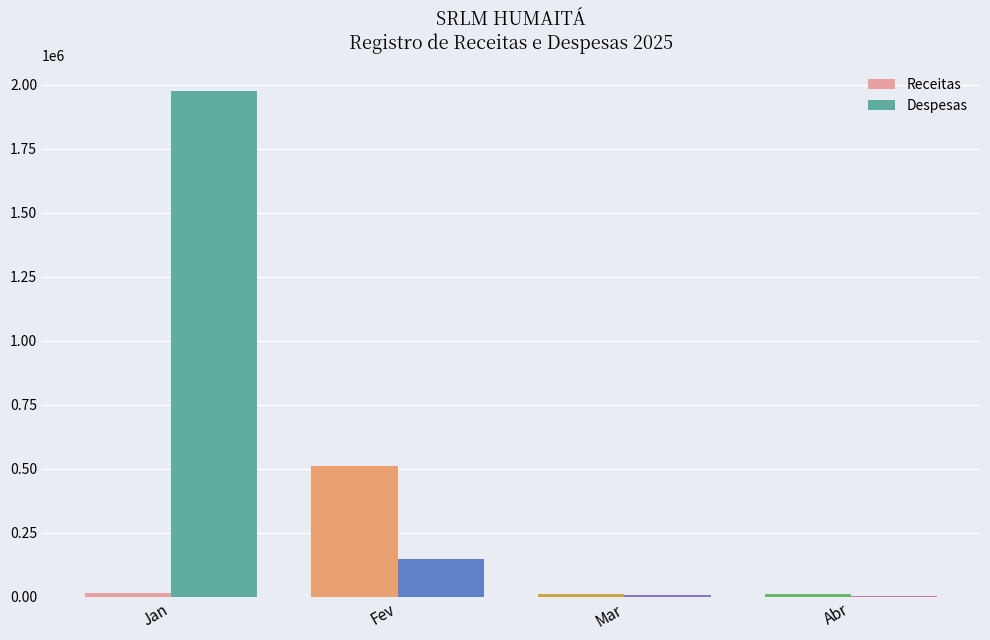

What is the sum of all Receitas values?

550919.6